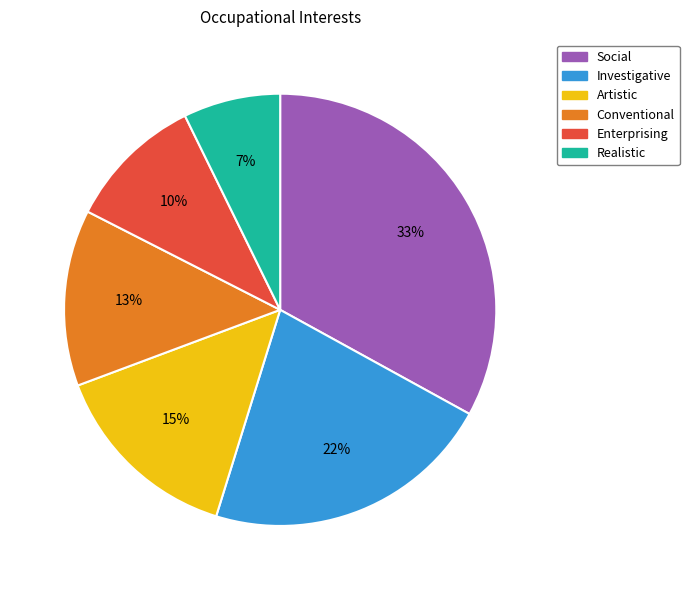

Which has a higher value, Investigative or Social?

Social